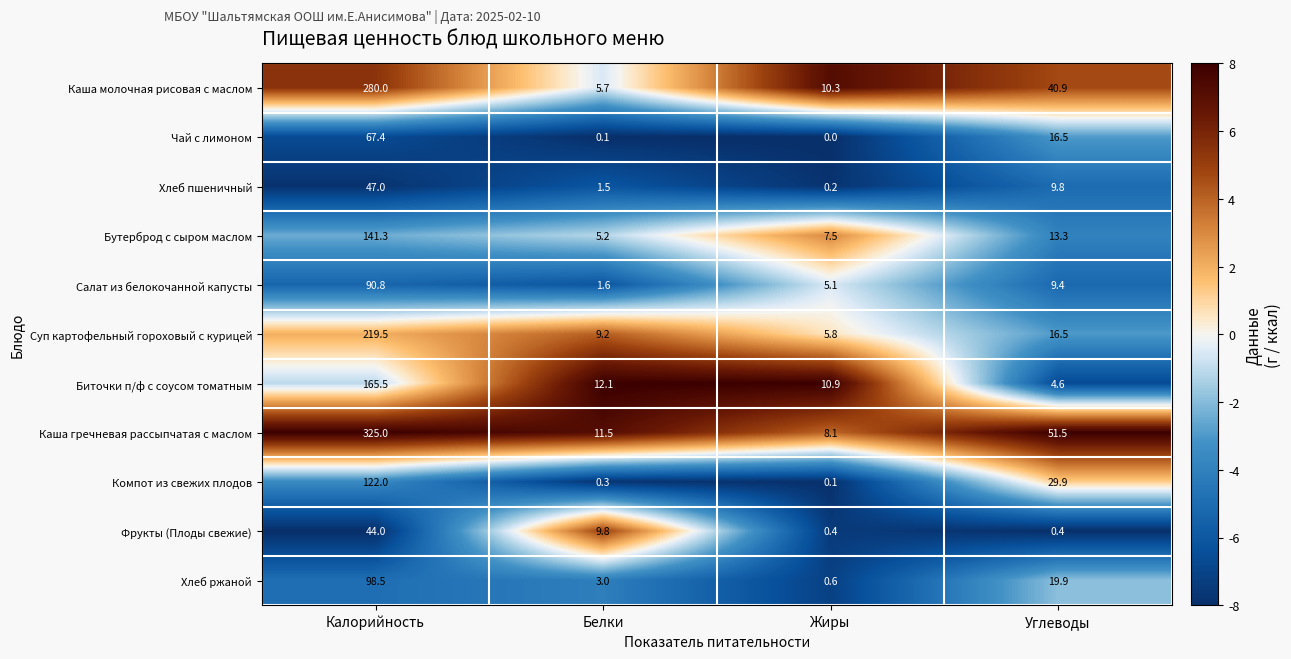

List the series in order of their peak value, highest first.

Каша гречневая рассыпчатая с маслом, Каша молочная рисовая с маслом, Суп картофельный гороховый с курицей, Биточки п/ф с соусом томатным, Бутерброд с сыром маслом, Компот из свежих плодов, Хлеб ржаной, Салат из белокочанной капусты, Чай с лимоном, Хлеб пшеничный, Фрукты (Плоды свежие)